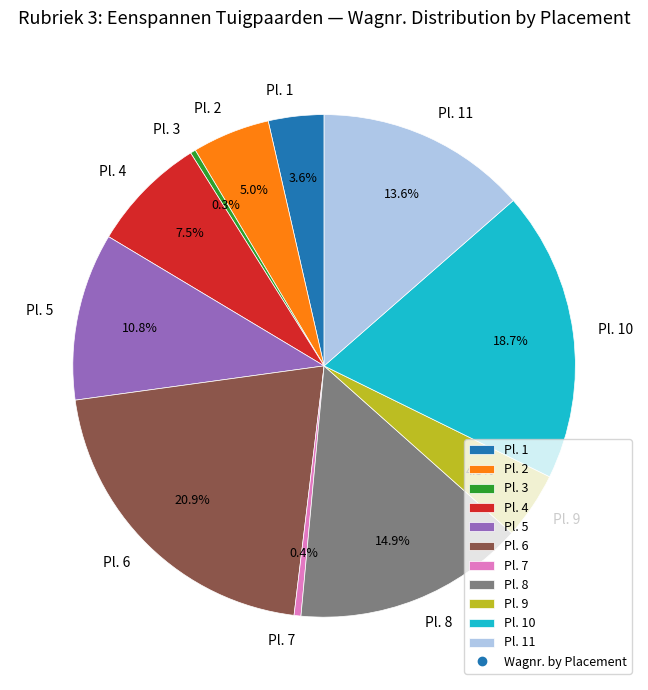

Which category has the biggest portion of the pie?

Pl. 6